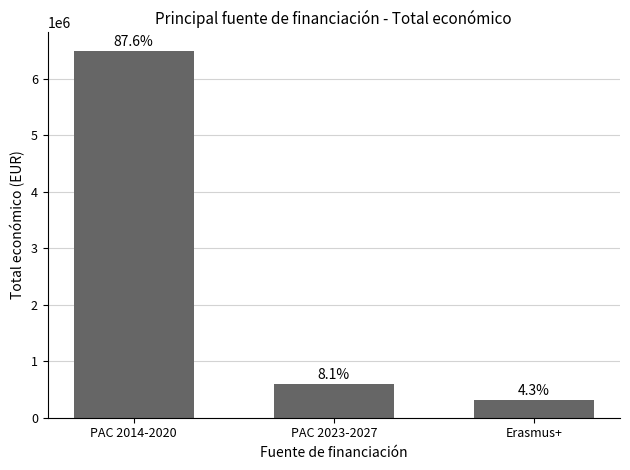

Is it true that the value at PAC 2023-2027 is 962529?

False